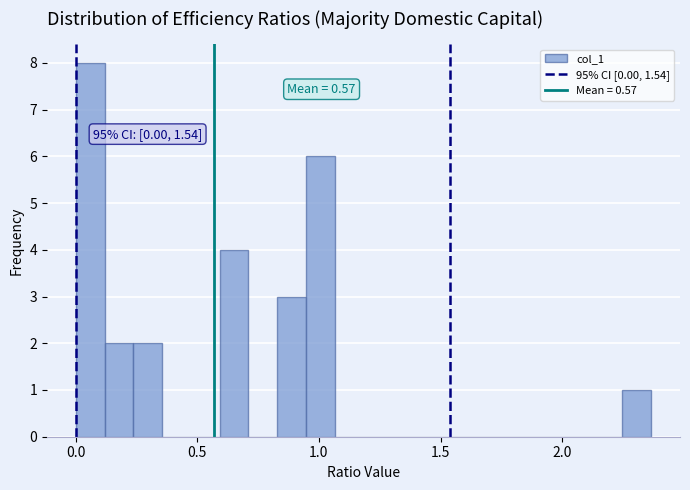

Read against the x-axis, roughly where is the centre of the tallest bar?

0.05